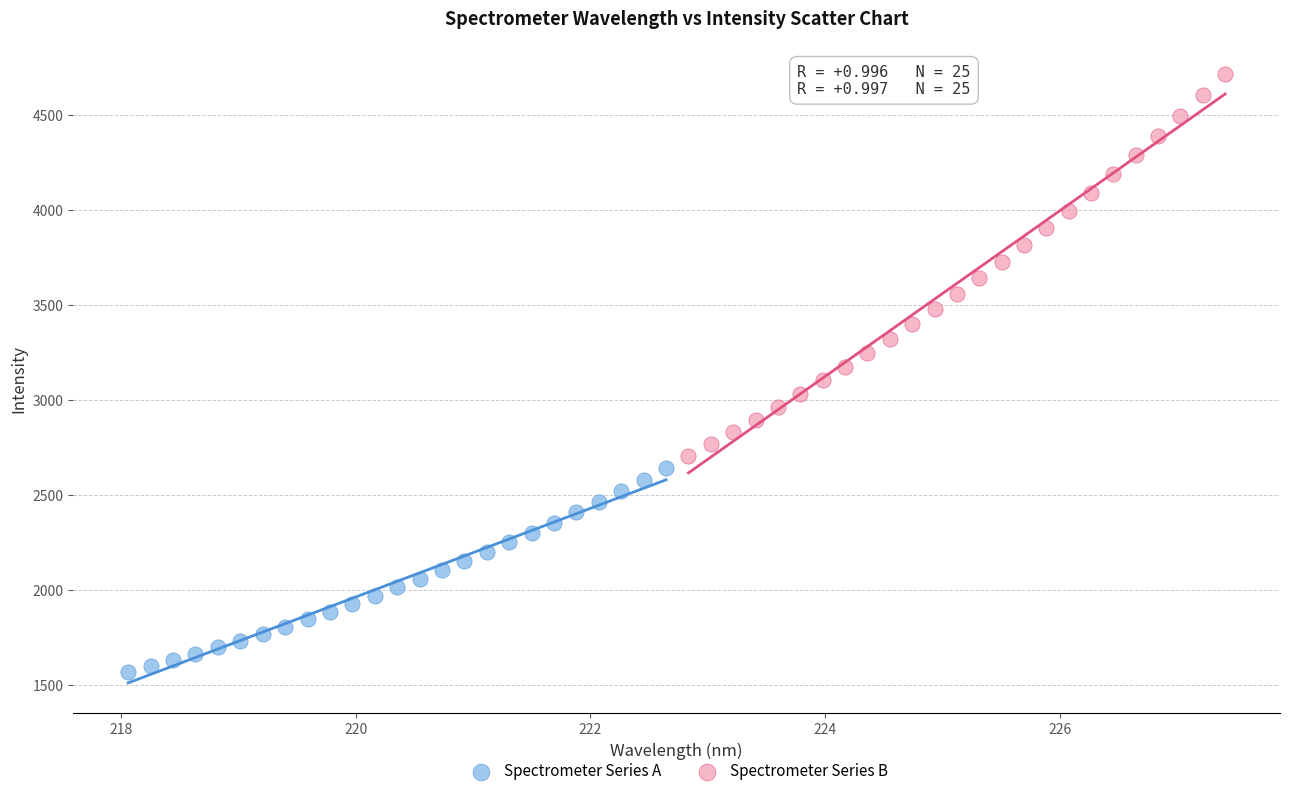

Which series has the widest spread of Y values?

Spectrometer Series B